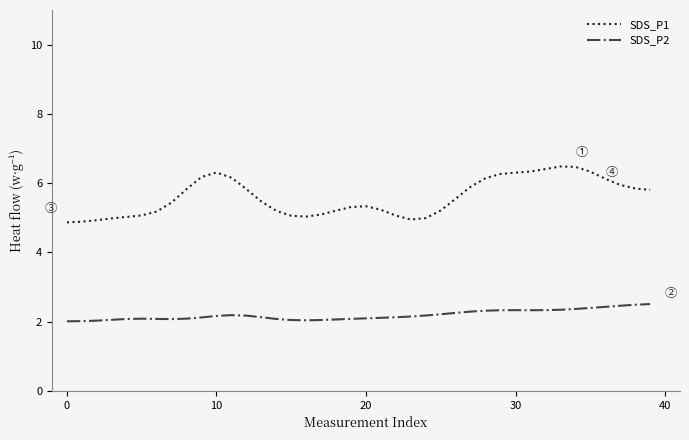

What is the minimum value for SDS_P1?

4.9